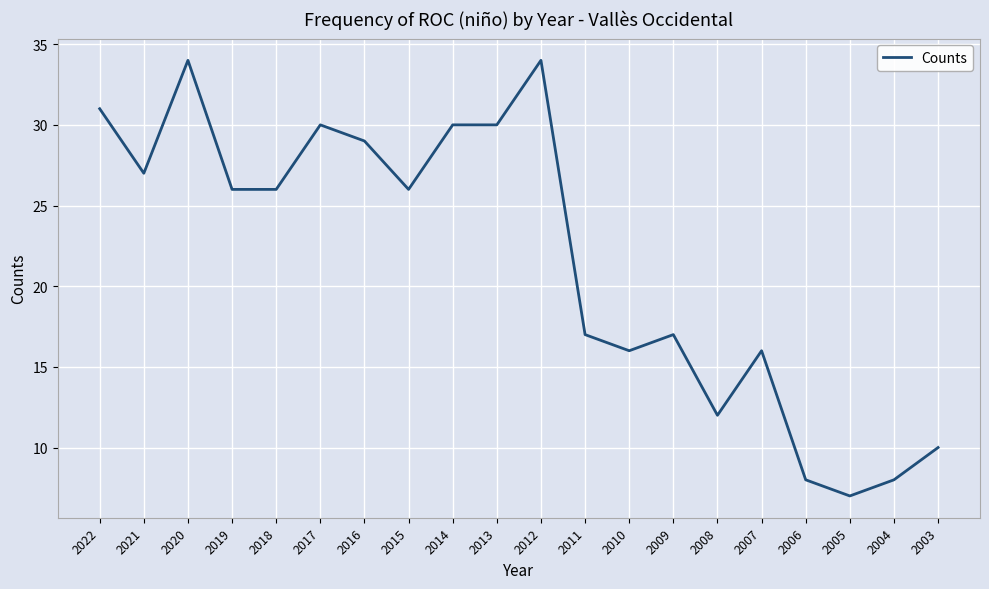

True or false: the data shows 3 at 2004.

False